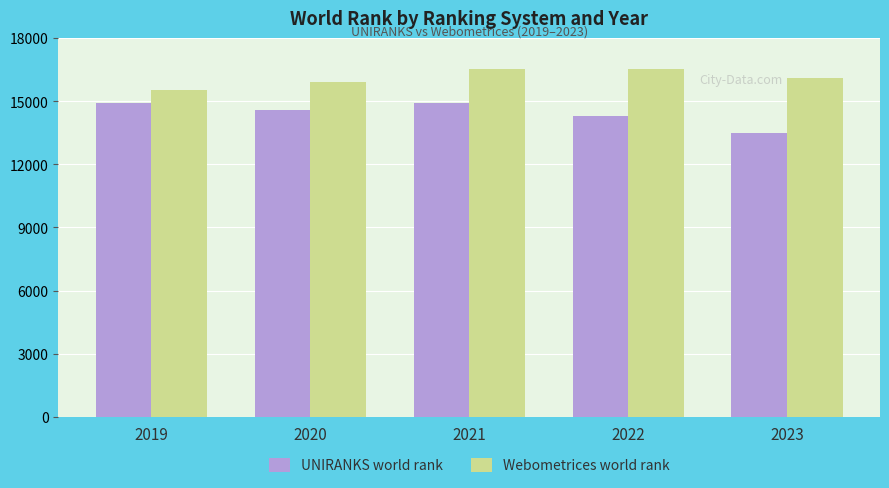

Rank the series by their maximum value, from lowest to highest.

UNIRANKS world rank, Webometrices world rank